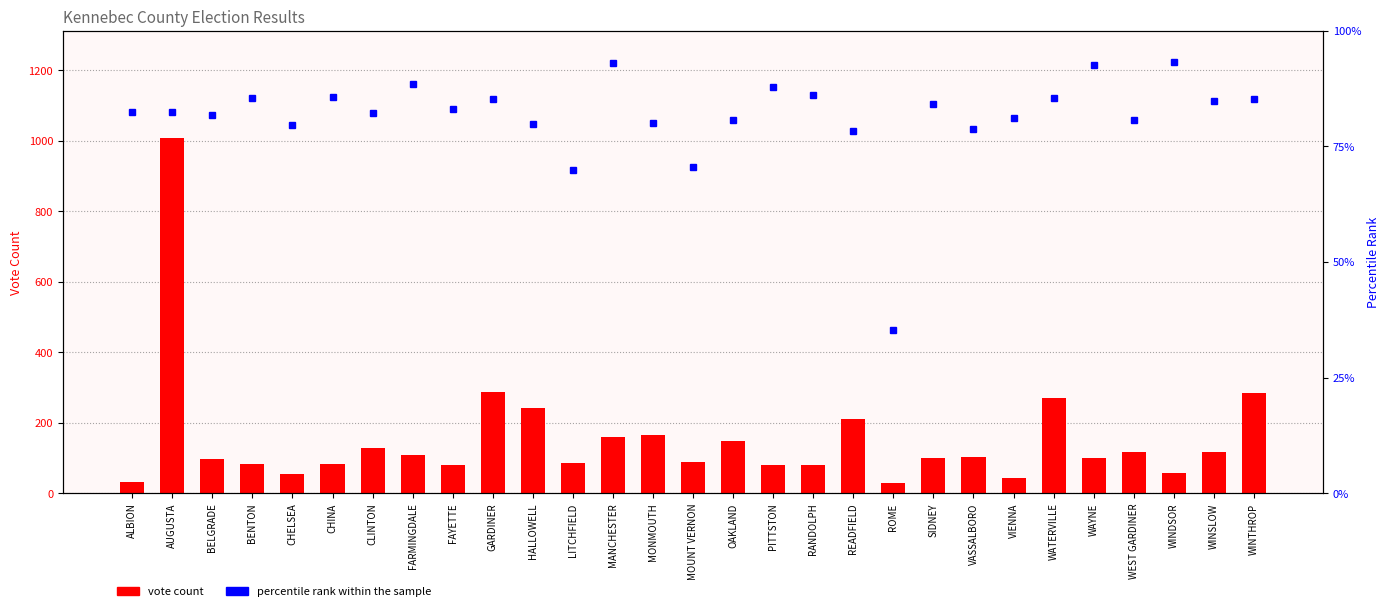

Are the bars grouped side by side (vs. stacked)?

Yes